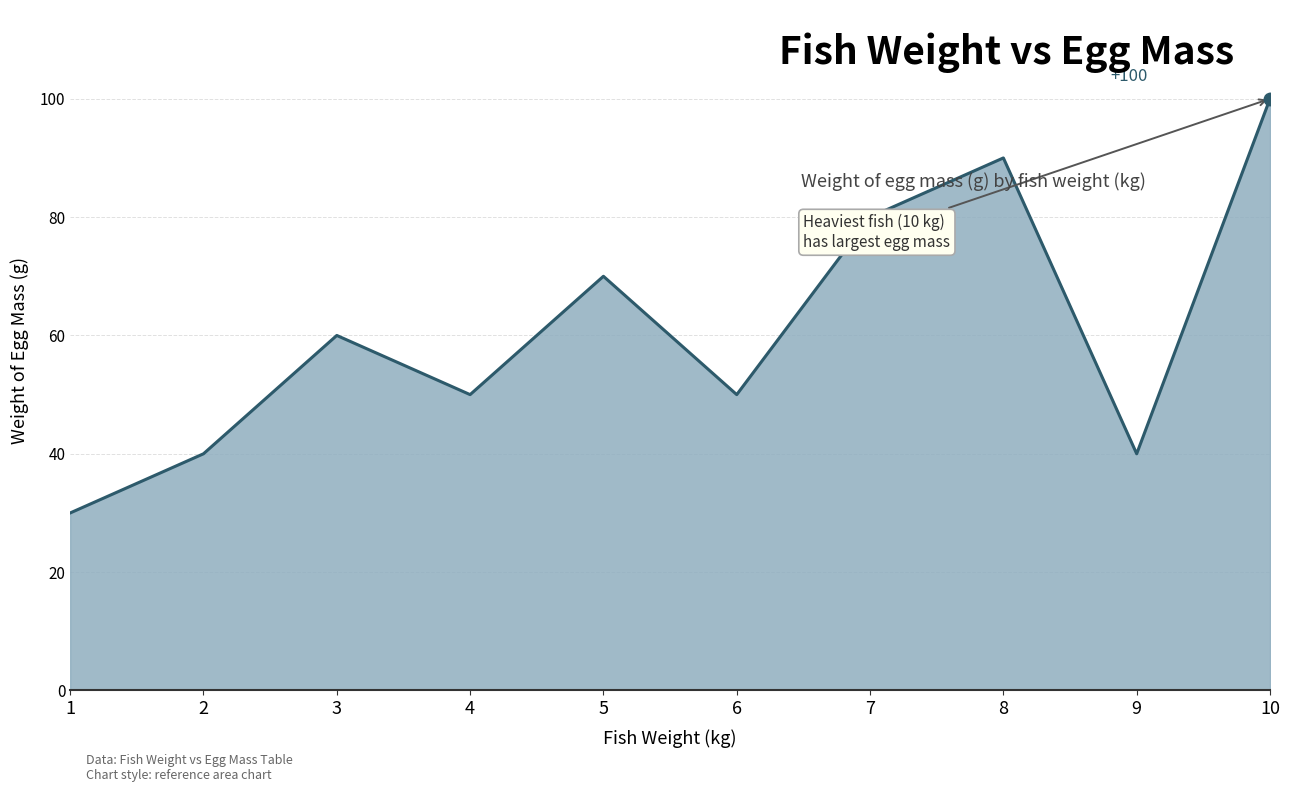

What is the sum of the values at 6 and 8?

140